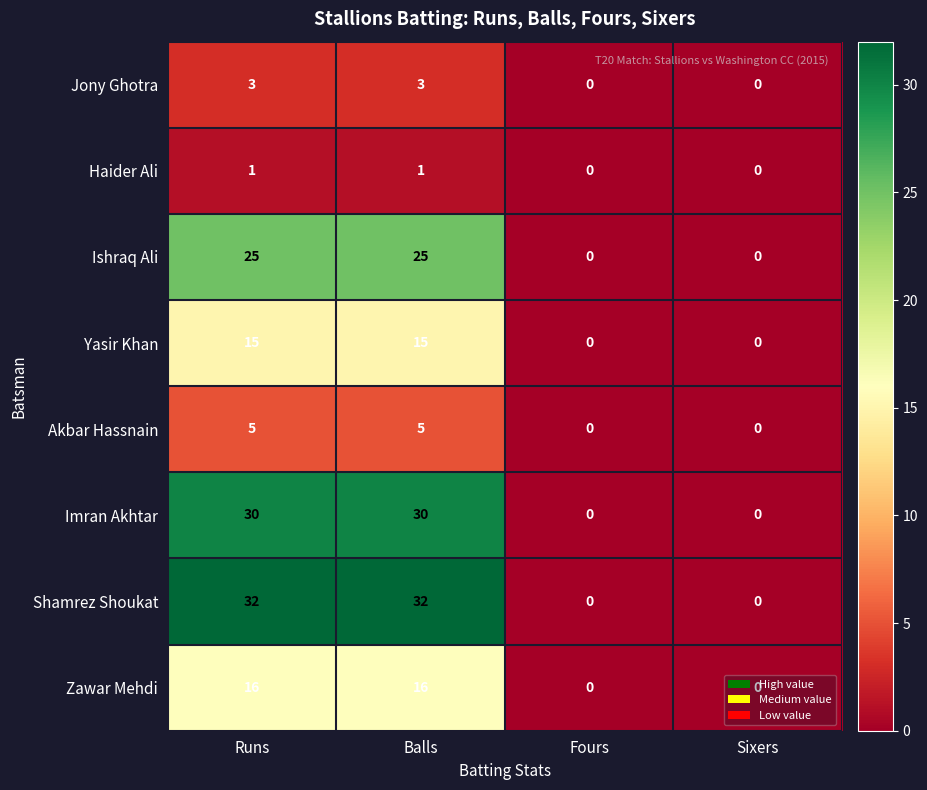

What is the total value across all series at Balls?

127